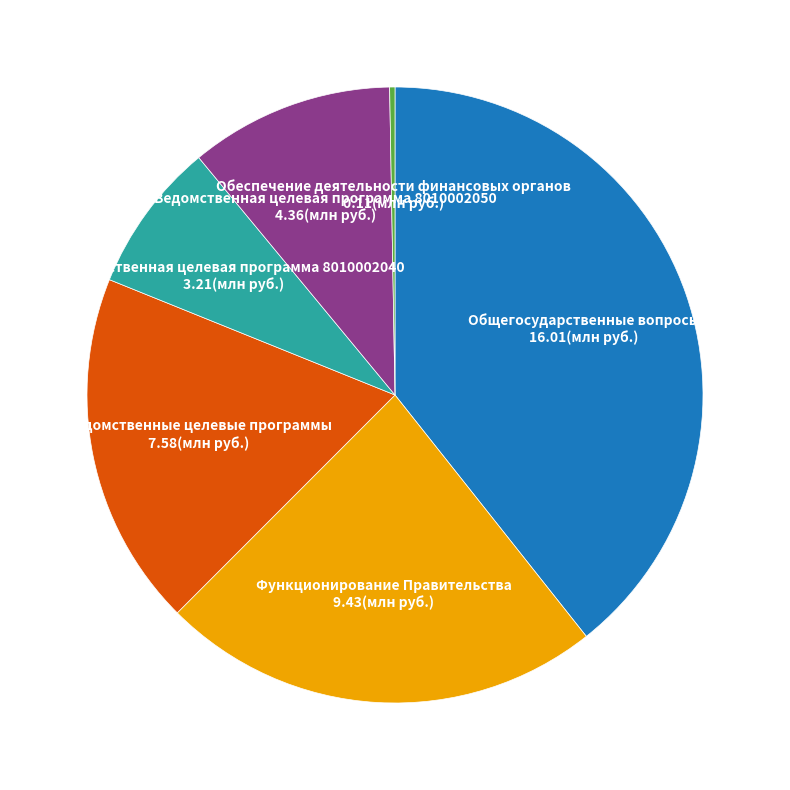

Is it true that Ведомственная целевая программа 8010002050 is 1% of the pie?

False